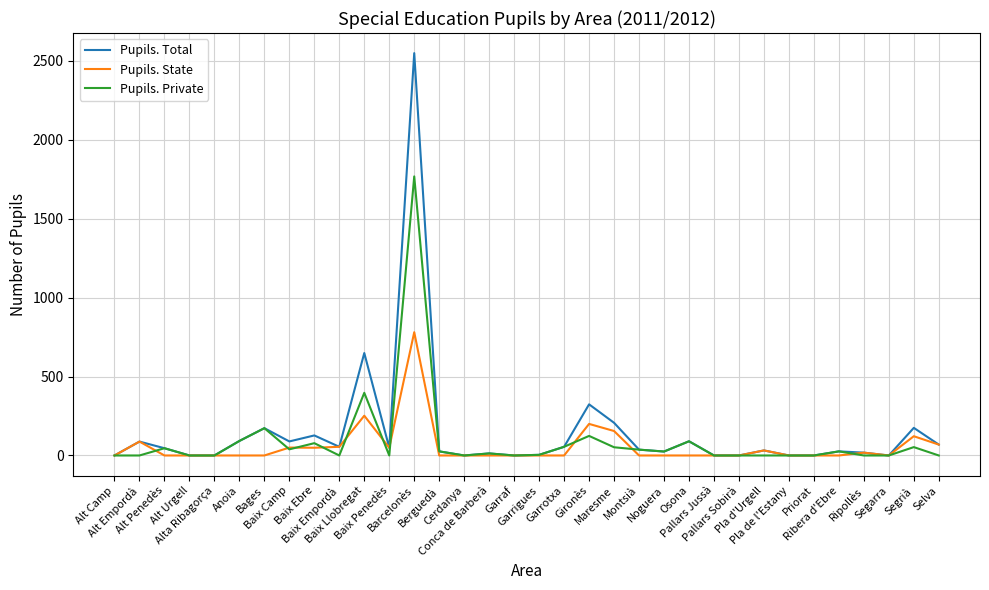

How many lines are shown in the chart?

3